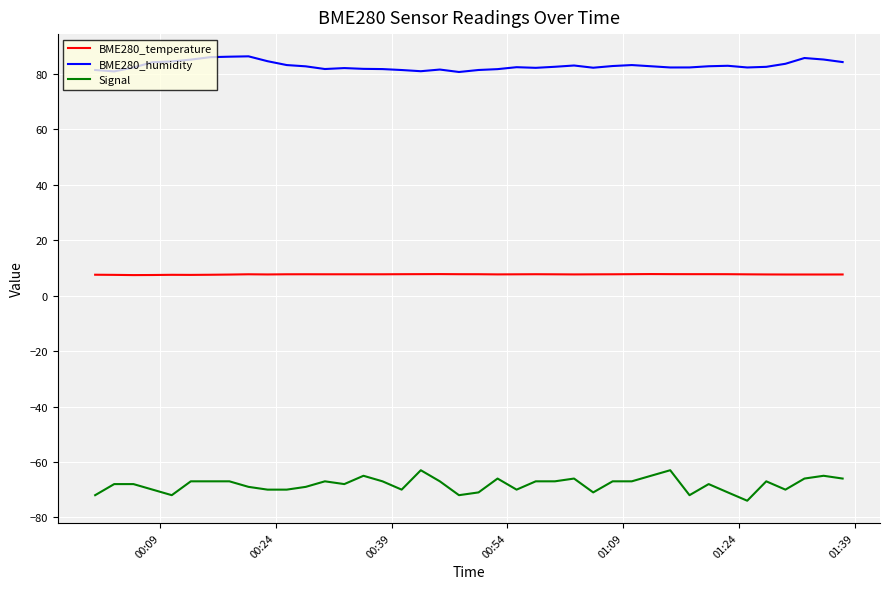

True or false: Signal has more than 2 points higher than both neighbors.

True